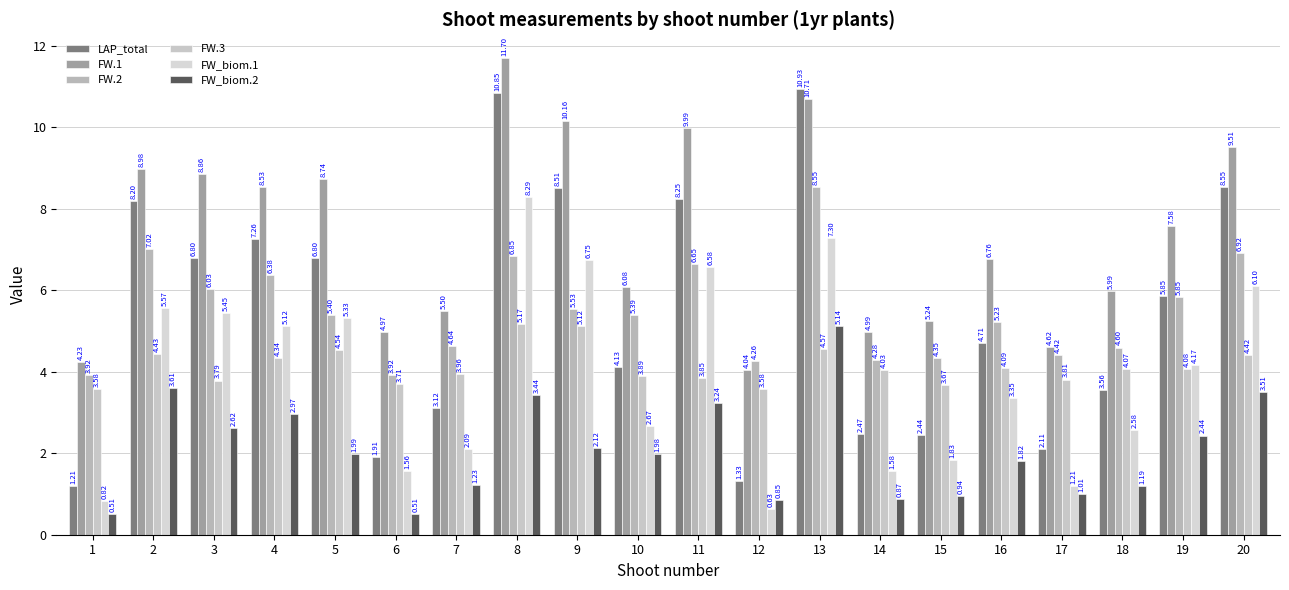

What is the difference between the LAP_total values at 16 and 14?

2.2